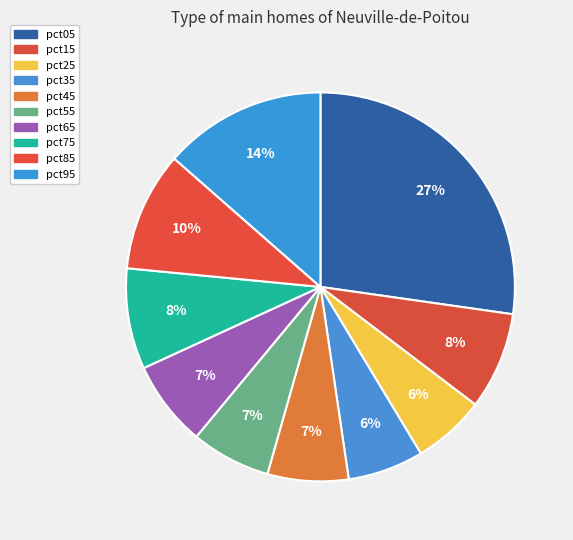

How many slices are in this pie chart?

10